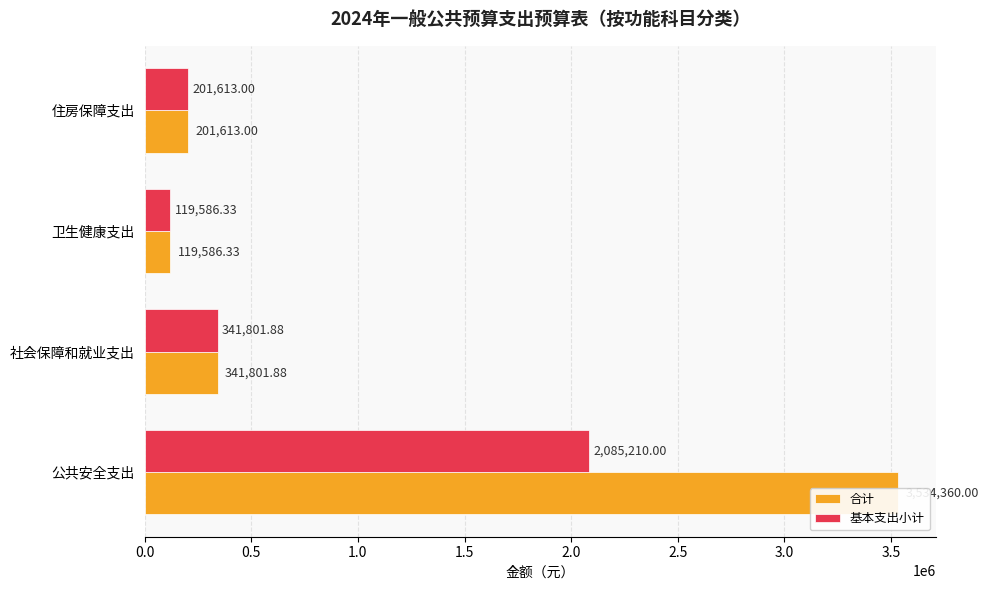

How many series are shown in this chart?

2